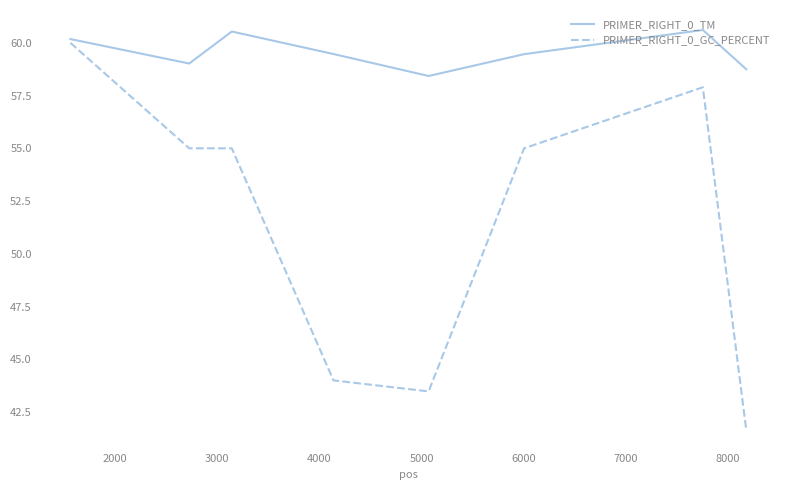

True or false: PRIMER_RIGHT_0_TM and PRIMER_RIGHT_0_GC_PERCENT intersect in this chart.

False